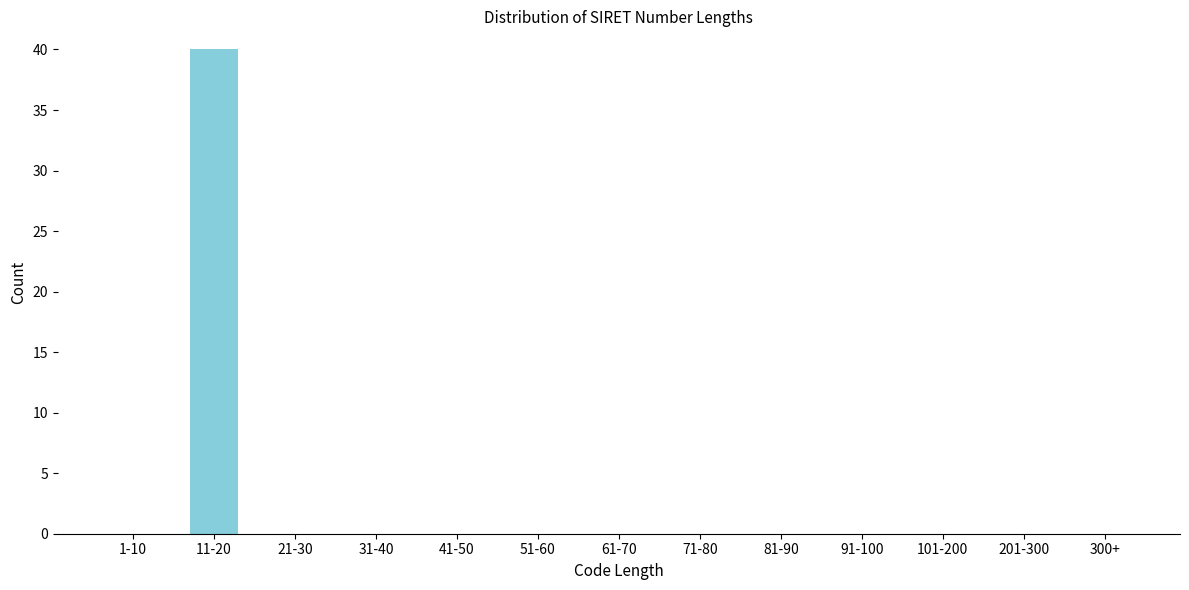

Reading left to right, transcribe all the data shown in this chart.

1-10=0	11-20=40	21-30=0	31-40=0	41-50=0	51-60=0	61-70=0	71-80=0	81-90=0	91-100=0	101-200=0	201-300=0	300+=0